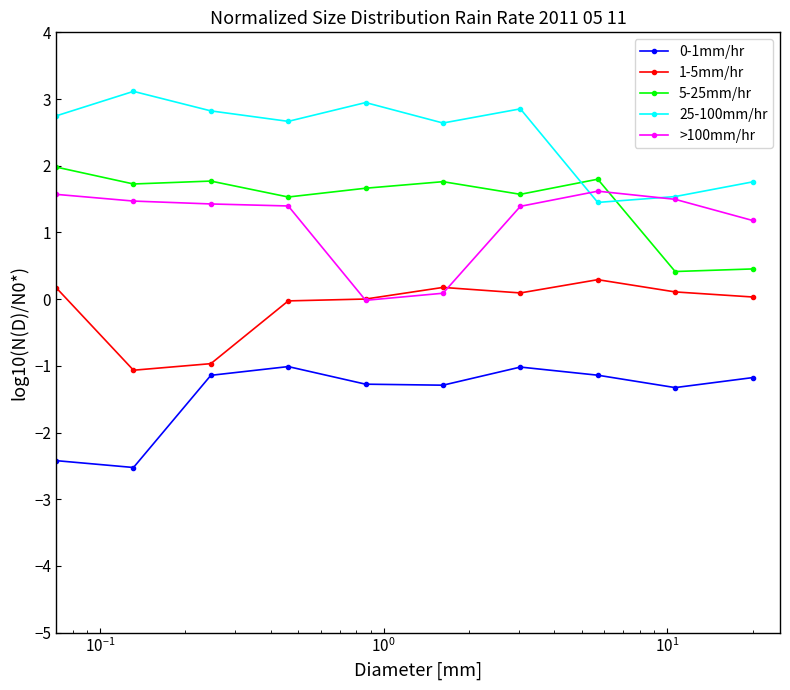

True or false: 0-1mm/hr and >100mm/hr intersect in this chart.

False